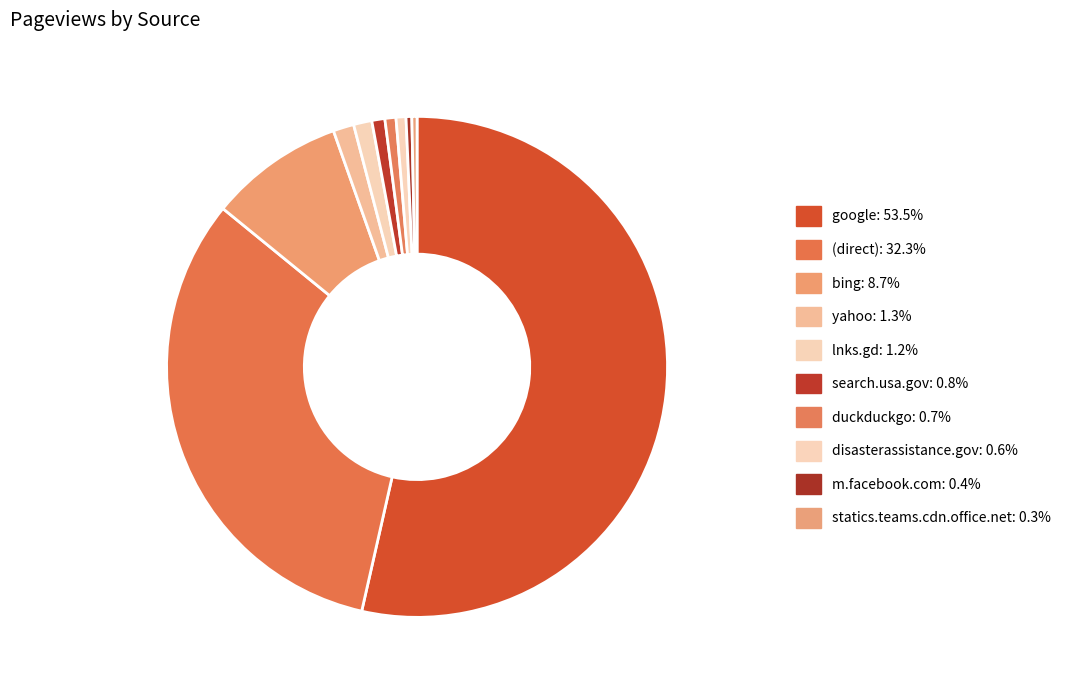

To the nearest percent, what percentage of the pie is yahoo?

1%